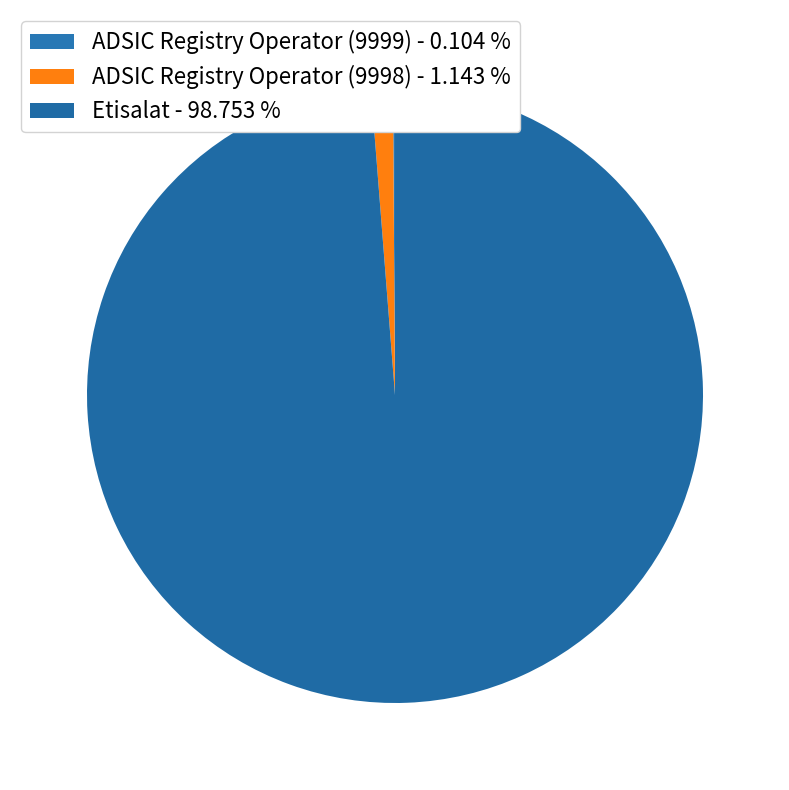

To the nearest percent, what is the combined percentage of ADSIC Registry Operator (9998) and ADSIC Registry Operator (9999)?

1%